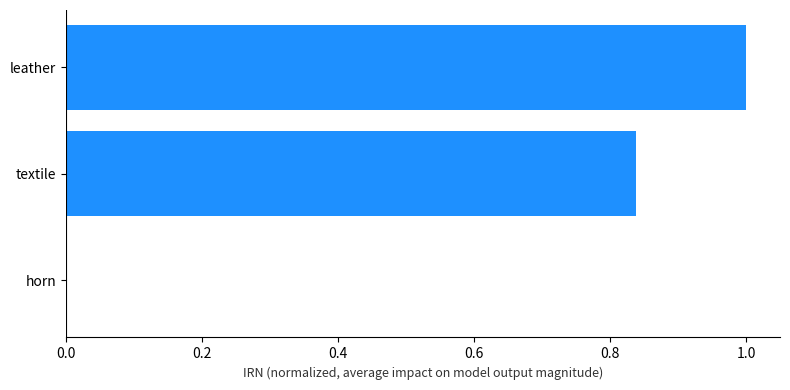

The chart shows a value of 0.0 at horn. True or false?

True